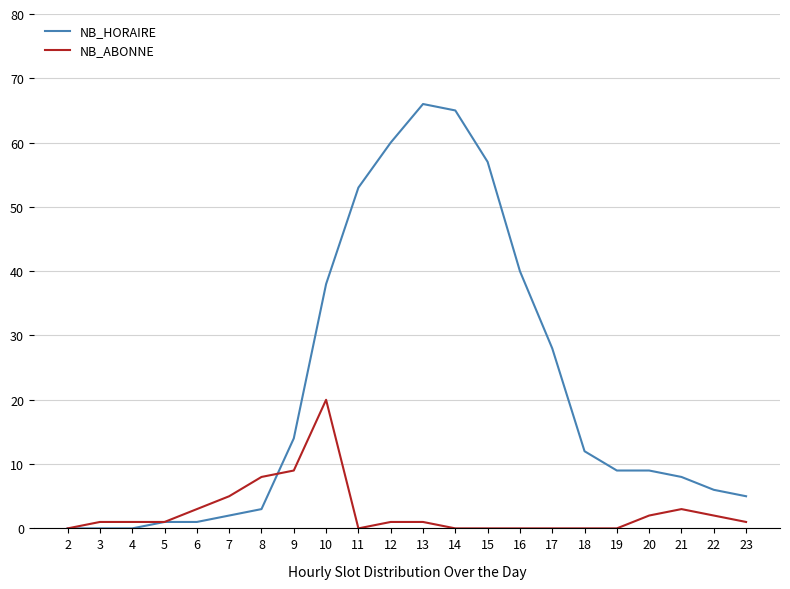

How many lines are shown in the chart?

2